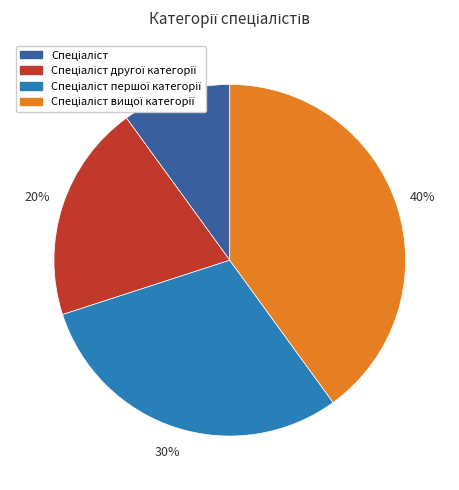

Does any single category account for the majority?

No